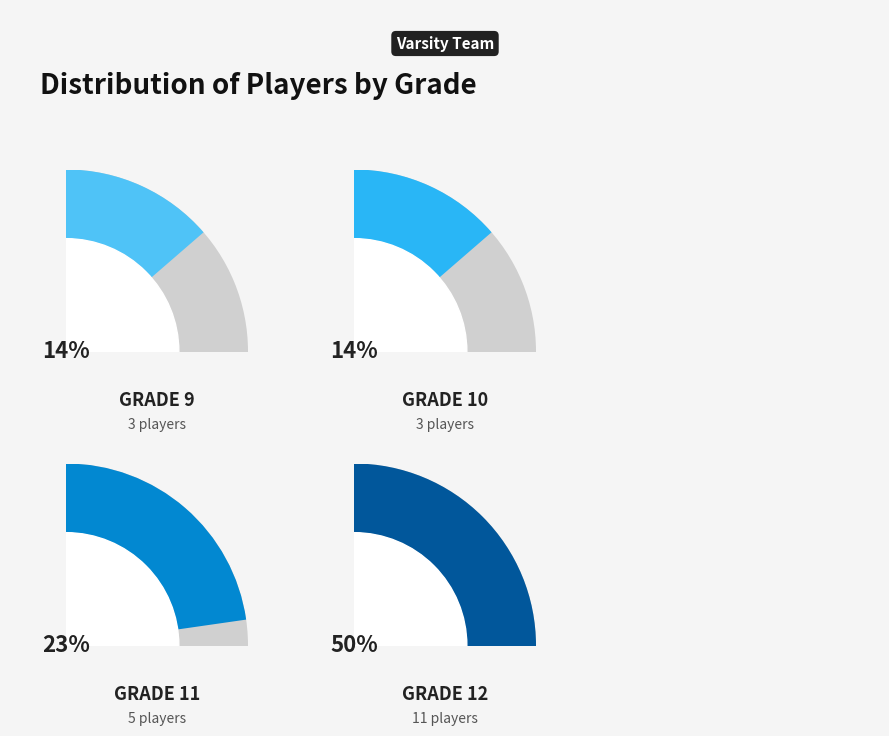

What is the largest slice in the pie chart?

Grade 12